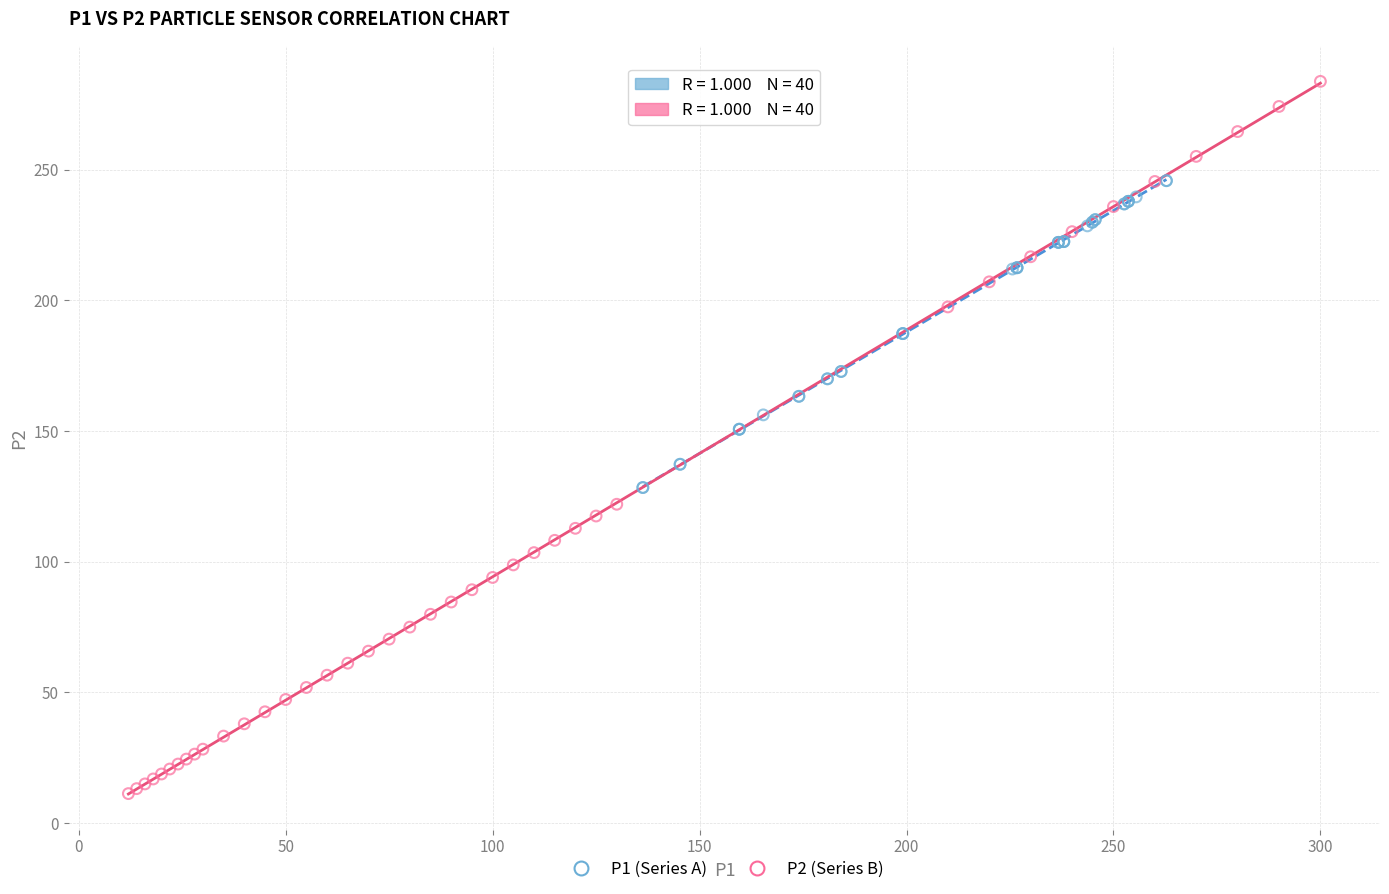

Which series reaches the minimum Y coordinate?

P2 (Series B)